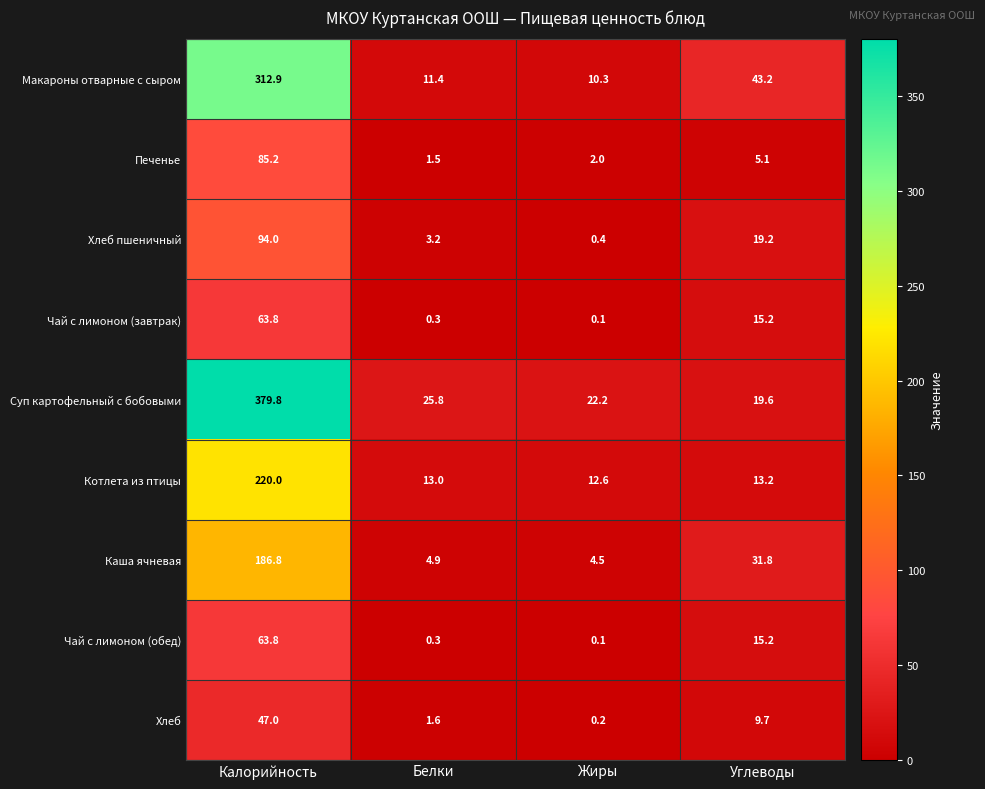

The Котлета из птицы series shows 13.2 at Углеводы. True or false?

True